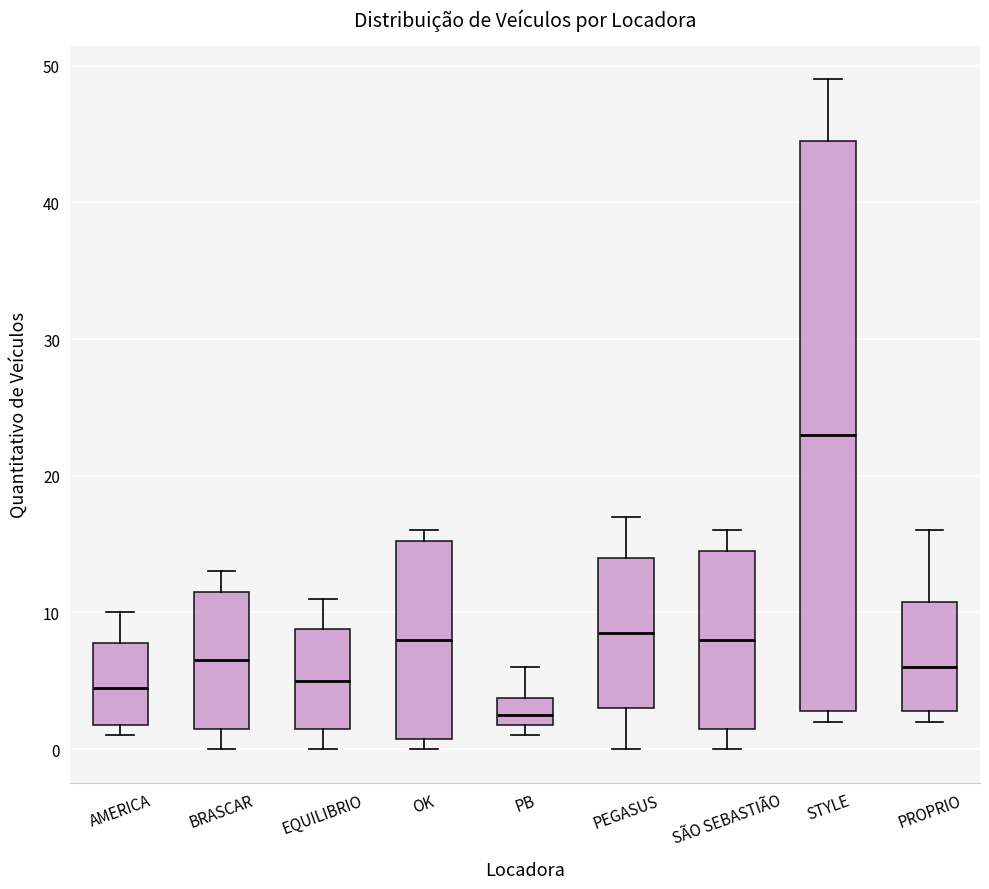

Reading left to right, transcribe this box plot: for each box, give where its median line is, the range the box spans, and where its two whiskers end, as read against the y-axis. The values are not printed on the chart, so give them approximately, as read against the axis.

AMERICA: median 5, box 2 to 8, whiskers 1 to 10
BRASCAR: median 7, box 2 to 12, whiskers 0 to 13
EQUILIBRIO: median 5, box 2 to 9, whiskers 0 to 11
OK: median 8, box 1 to 15, whiskers 0 to 16
PB: median 3, box 2 to 4, whiskers 1 to 6
PEGASUS: median 9, box 3 to 14, whiskers 0 to 17
SÃO SEBASTIÃO: median 8, box 2 to 15, whiskers 0 to 16
STYLE: median 23, box 3 to 45, whiskers 2 to 49
PROPRIO: median 6, box 3 to 11, whiskers 2 to 16